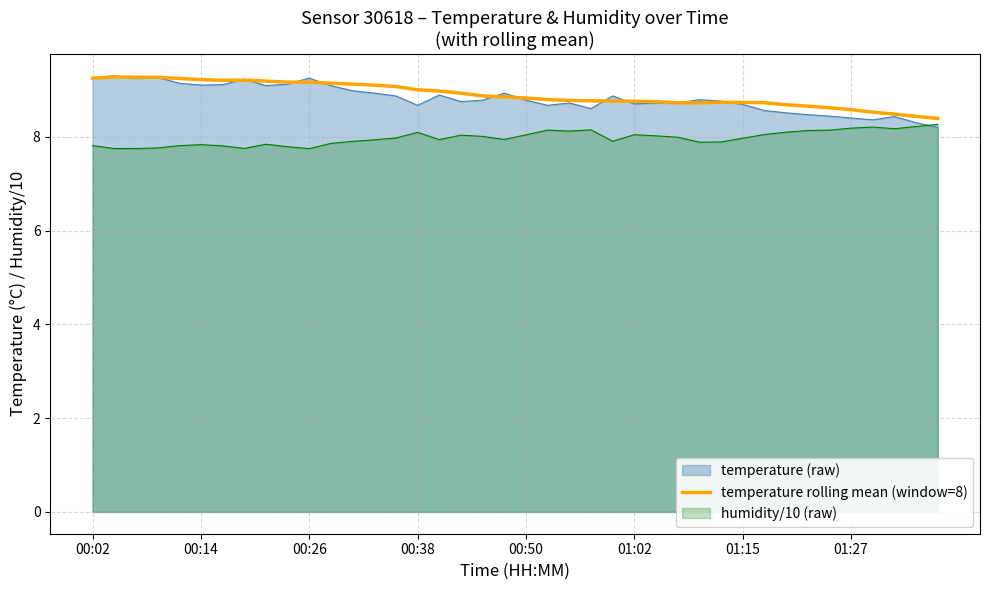

Count the number of data series in this chart.

3